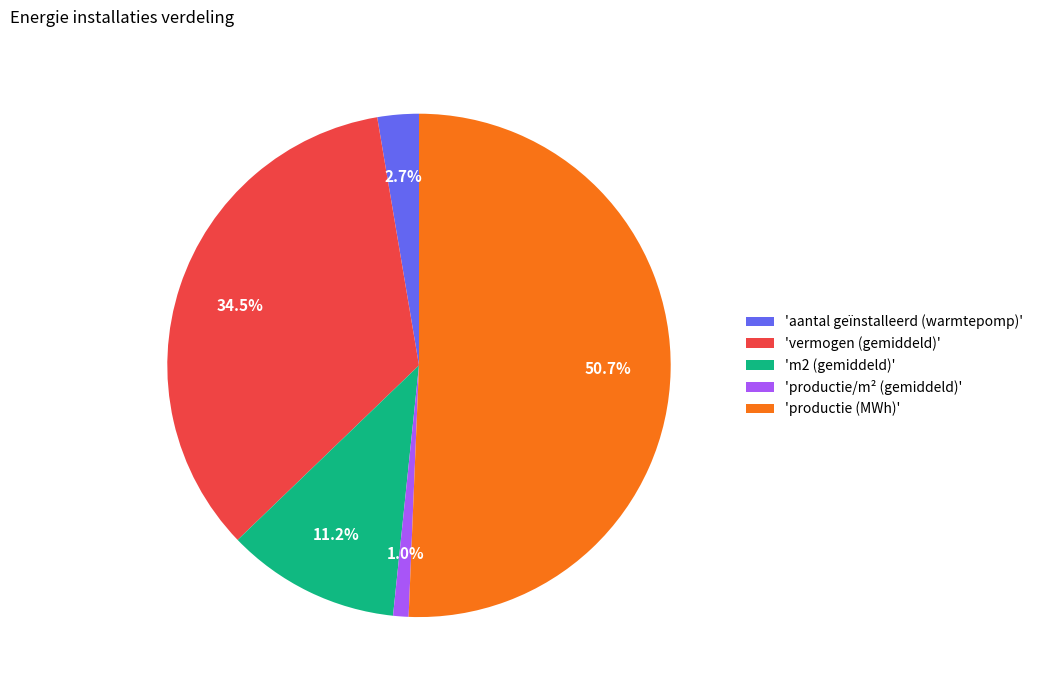

What is the majority slice?

'productie (MWh)'